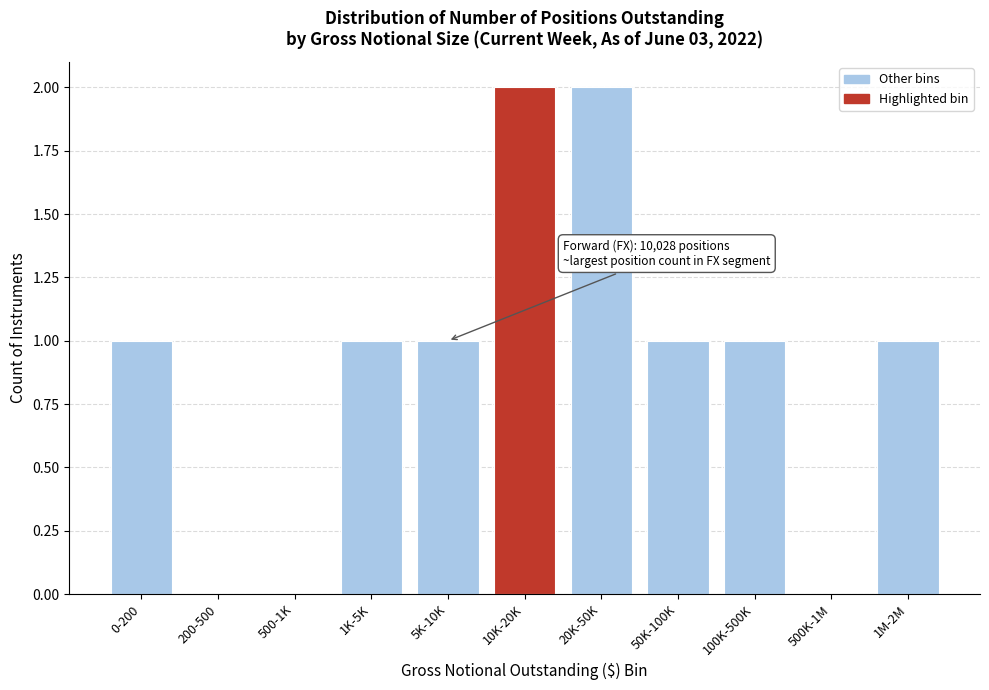

Reading left to right, what are all the values shown in this chart?

0-200=1	200-500=0	500-1K=0	1K-5K=1	5K-10K=1	10K-20K=2	20K-50K=2	50K-100K=1	100K-500K=1	500K-1M=0	1M-2M=1